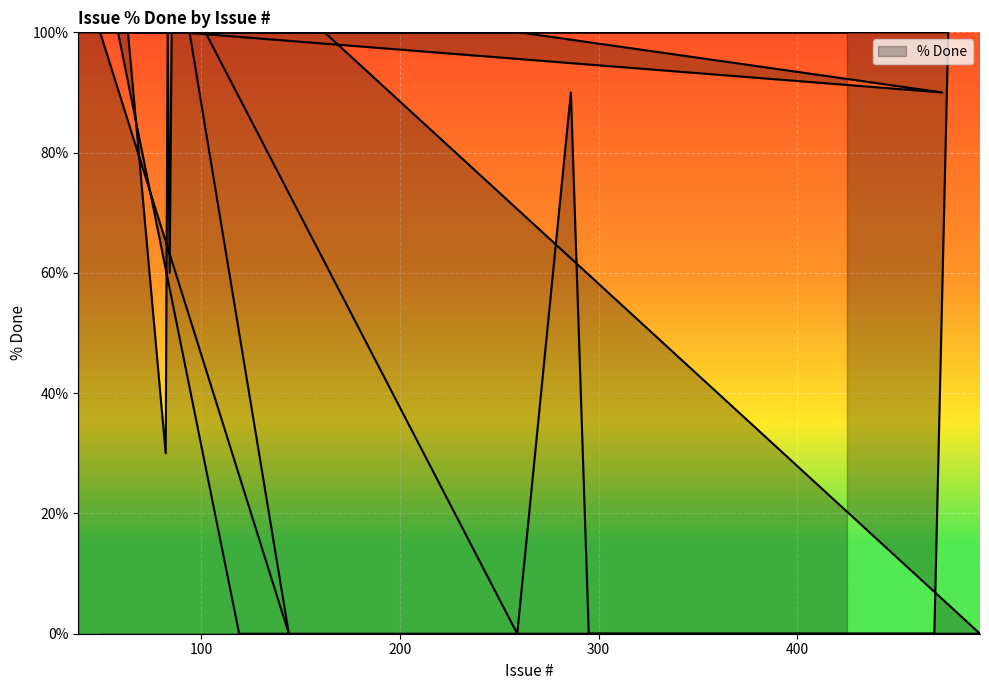

What is the difference between the second highest and minimum values?

100